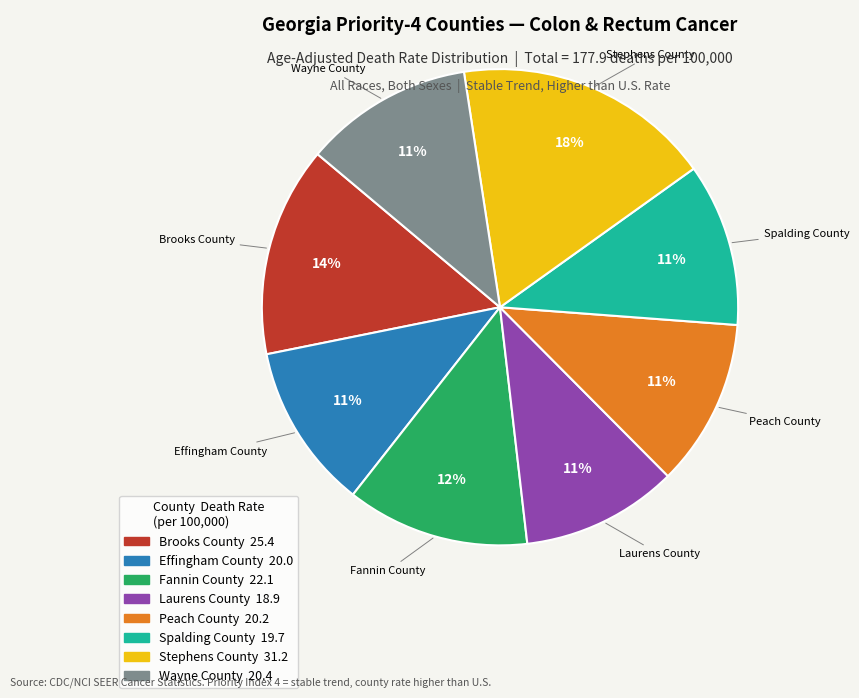

How many slices are in this pie chart?

8